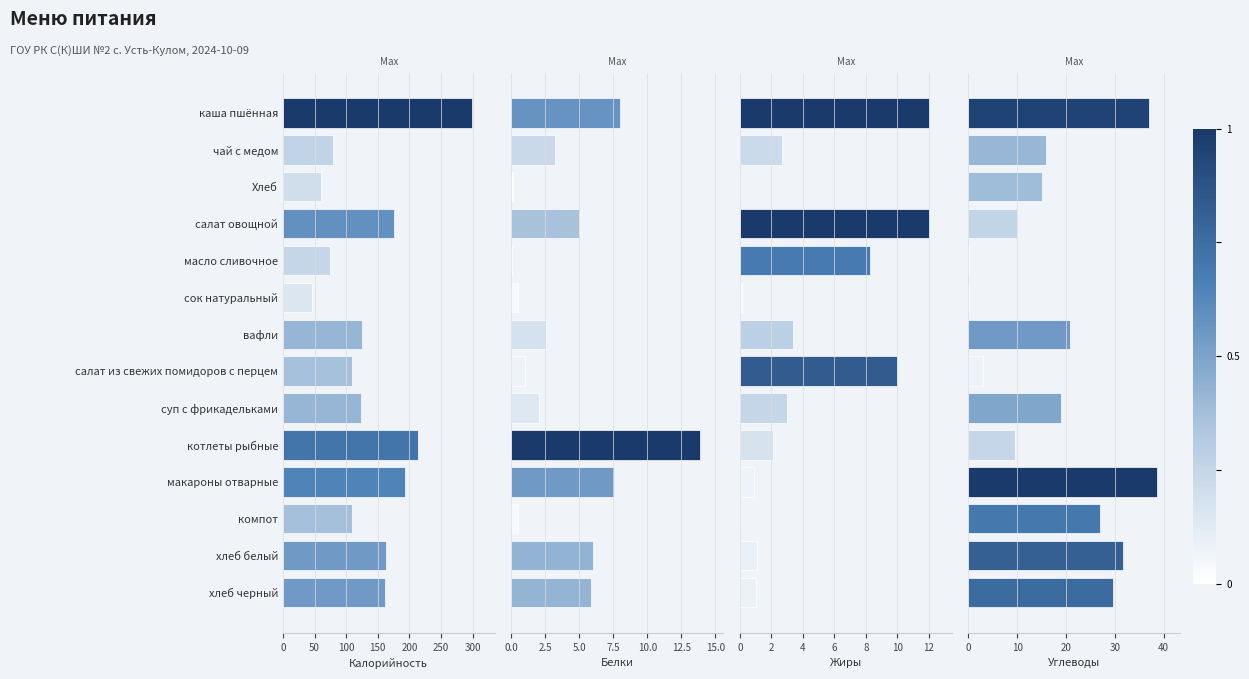

What is the sum of all Калорийность values?

1933.3